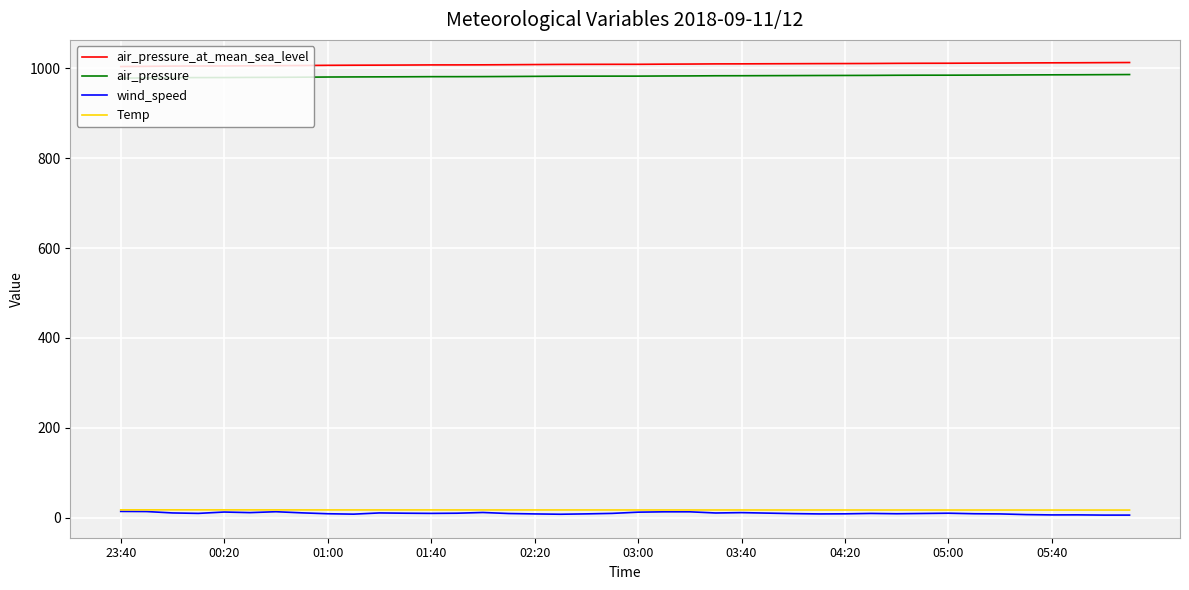

What is the greatest value displayed?

1012.8